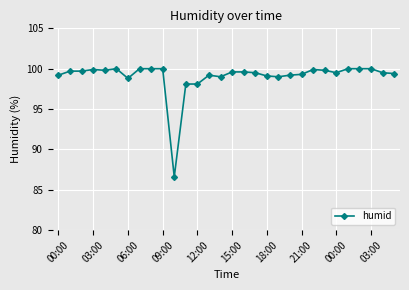

Count the number of categories in the chart.

30